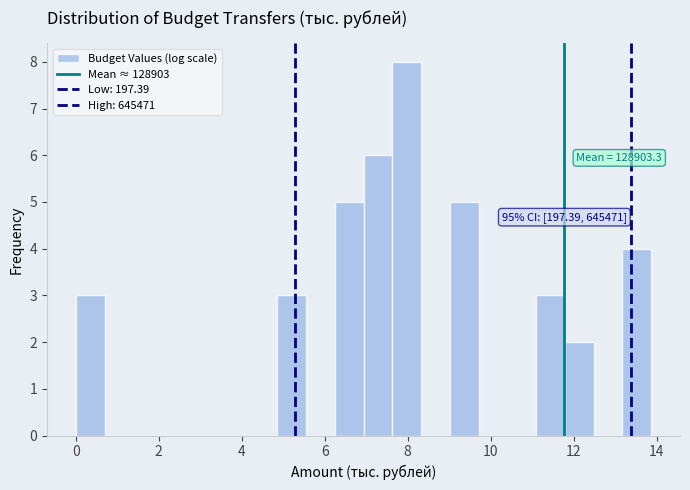

Read against the x-axis, roughly where is the centre of the tallest bar?

8.0